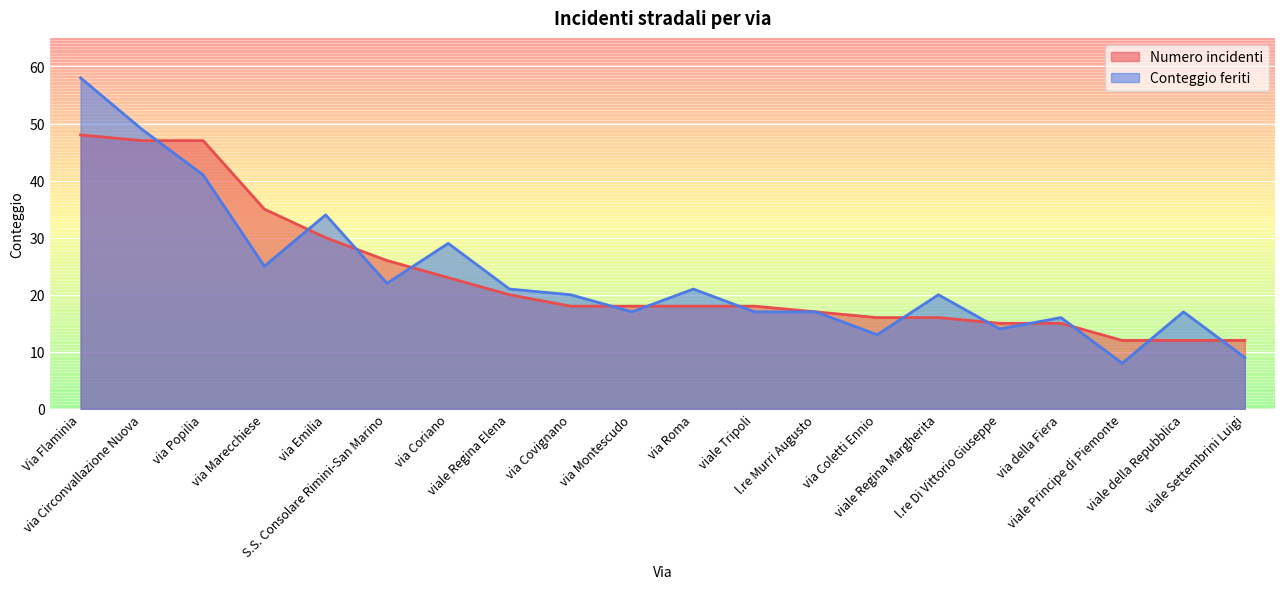

What is the value of the Numero incidenti point at the 13th from the left?

17